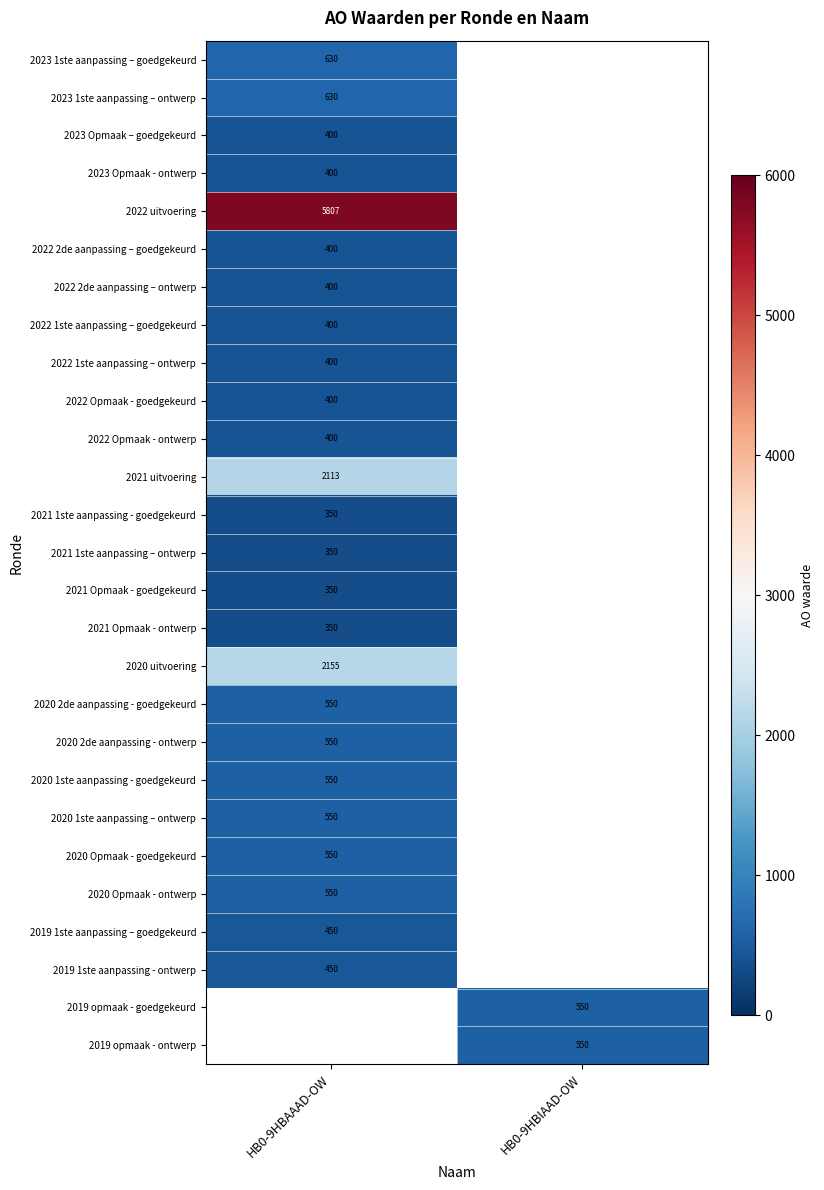

Is it true that 2021 Opmaak - ontwerp equals 243 at HB0-9HBAAAD-OW?

False